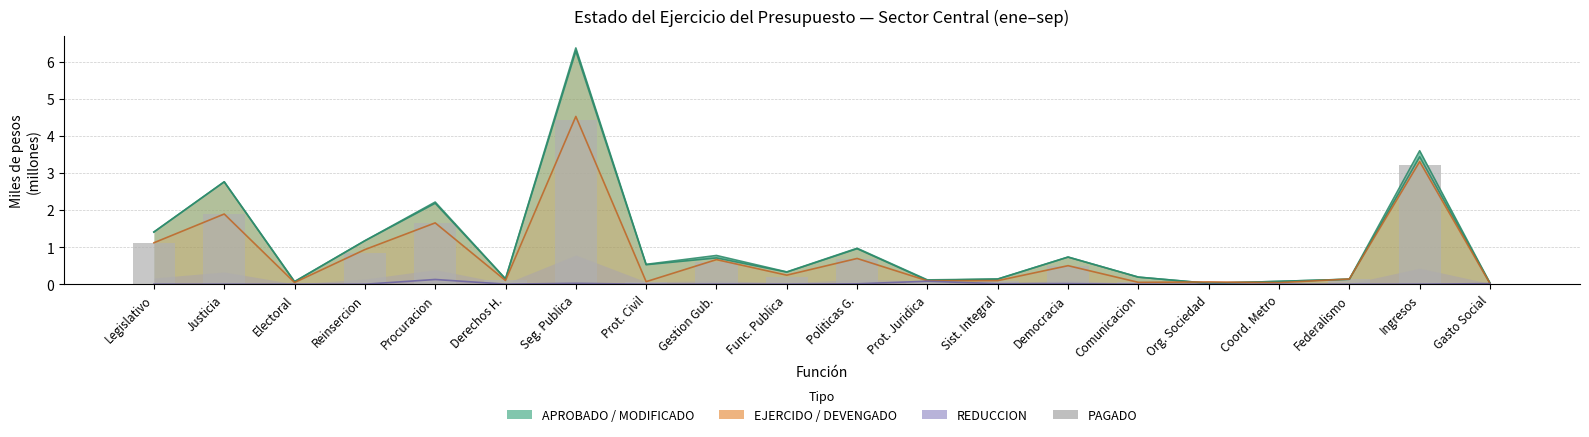

Reading left to right, what are all the values shown in this chart?

1.1	1.9	0.0	0.9	1.7	0.1	4.4	0.1	0.6	0.2	0.7	0.1	0.1	0.5	0.1	0.0	0.0	0.1	3.2	0.0